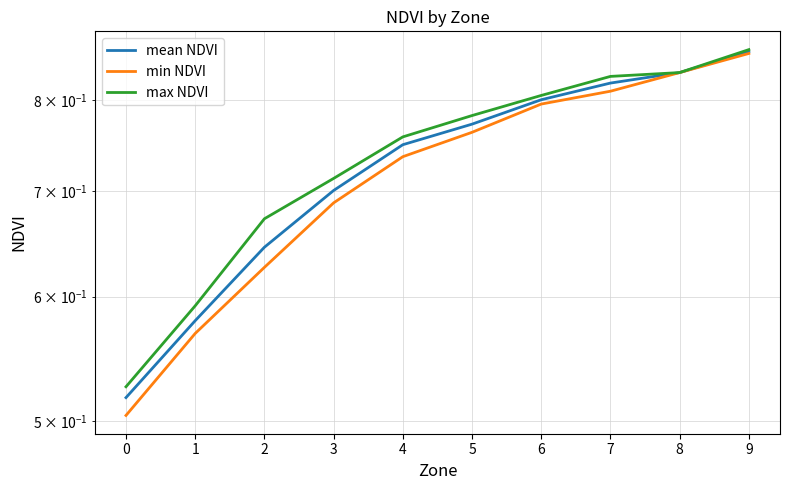

Rank the series by their maximum value, from lowest to highest.

min NDVI, mean NDVI, max NDVI